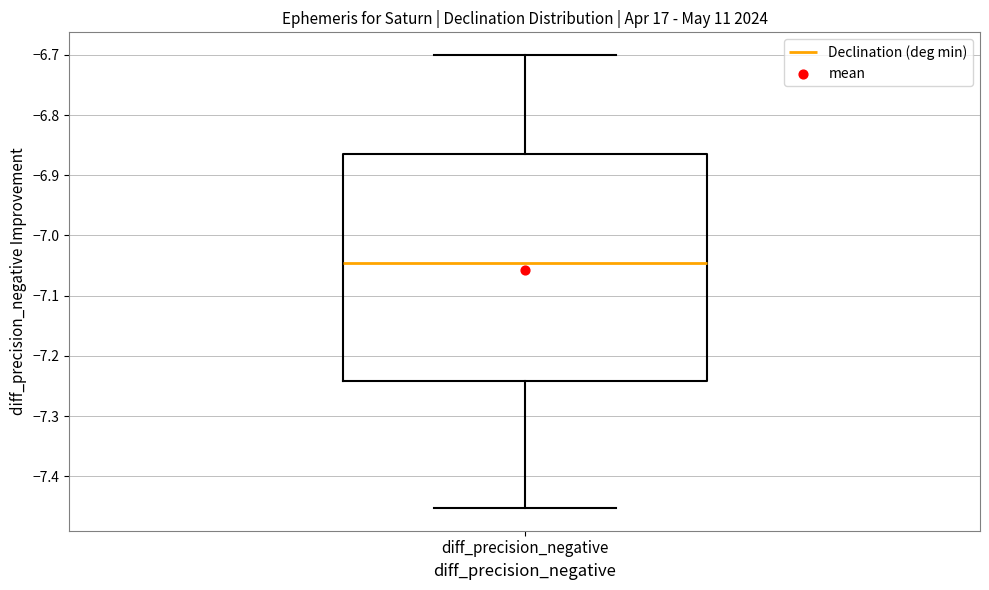

Where is the upper edge of the box for diff_precision_negative on the y-axis? The values are not printed on the chart, so give them approximately, as read against the axis.

-6.86